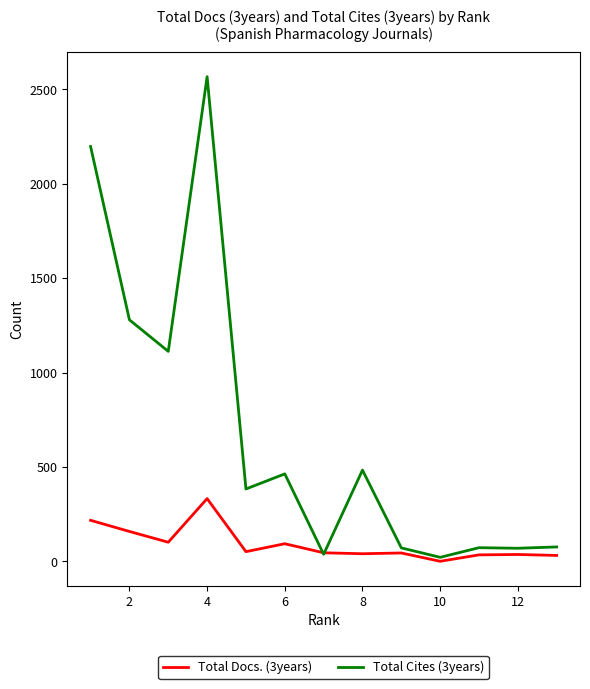

List the series in order of their peak value, highest first.

Total Cites (3years), Total Docs. (3years)